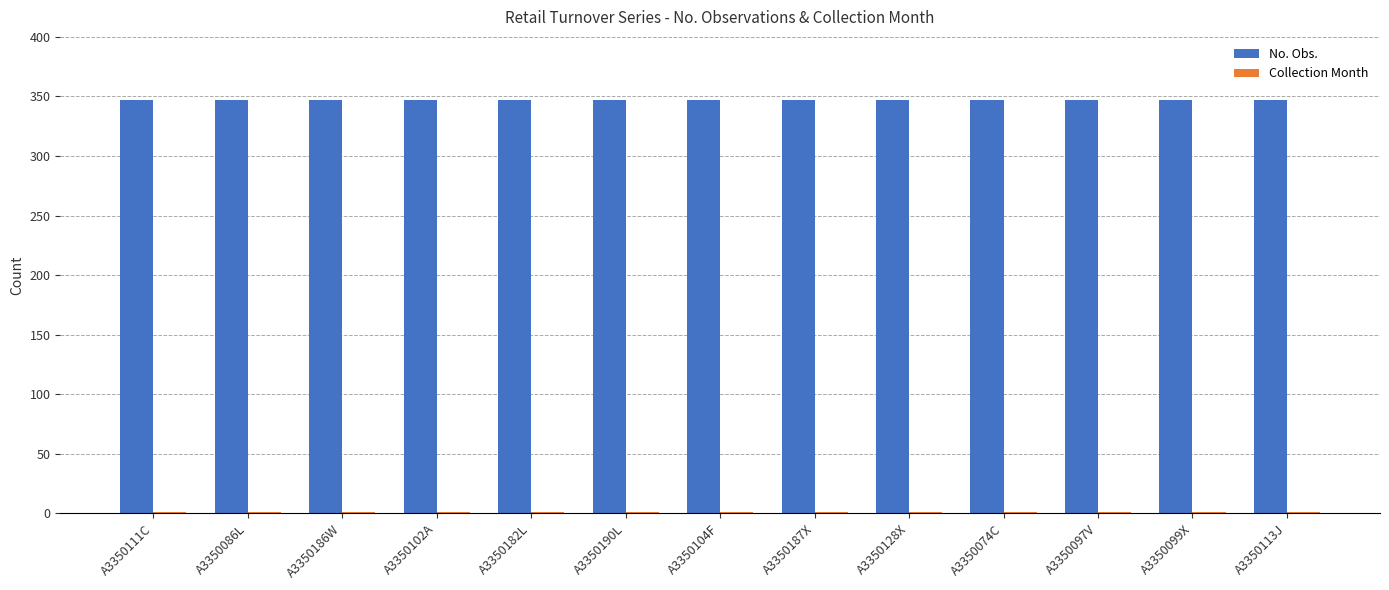

What is the sum of all No. Obs. values?

4511